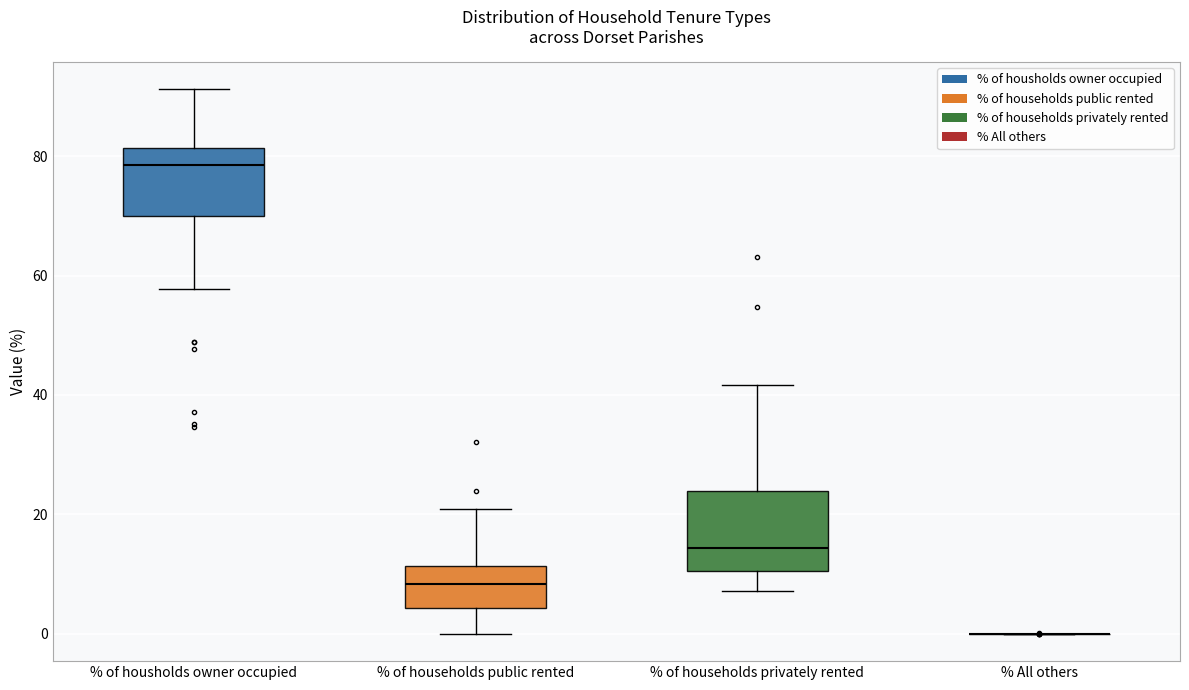

Reading left to right, read every box against the y-axis: the position of its median line, the range the box covers, and the ends of its whiskers. The values are not printed on the chart, so give them approximately, as read against the axis.

% of housholds owner occupied: median 78, box 70 to 82, whiskers 58 to 92
% of households public rented: median 8, box 4 to 12, whiskers 0 to 20
% of households privately rented: median 14, box 10 to 24, whiskers 8 to 42
% All others: box collapsed to a line at 0, whiskers 0 to 0